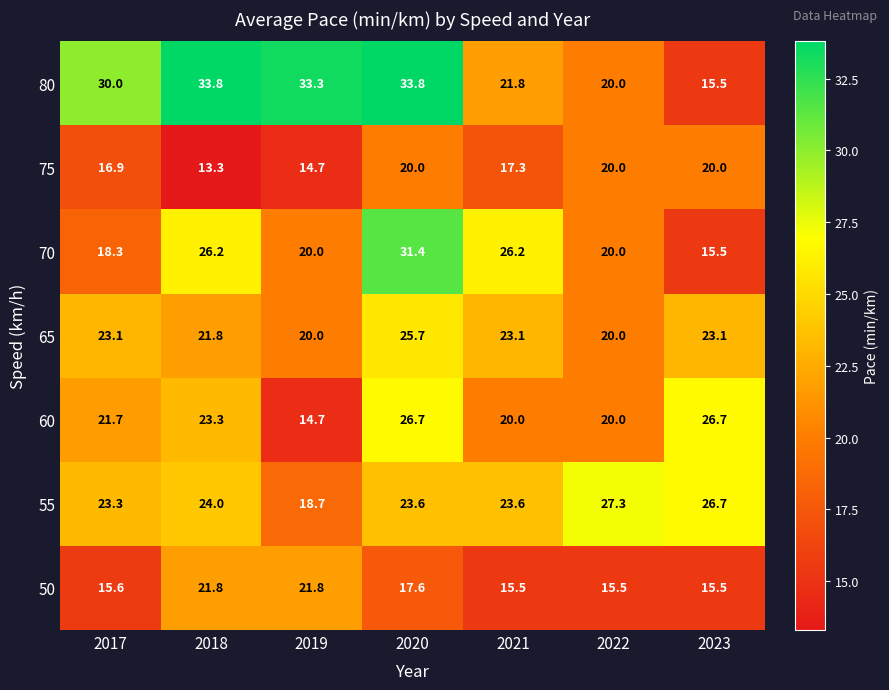

List the series in order of their peak value, highest first.

80, 70, 55, 60, 65, 50, 75